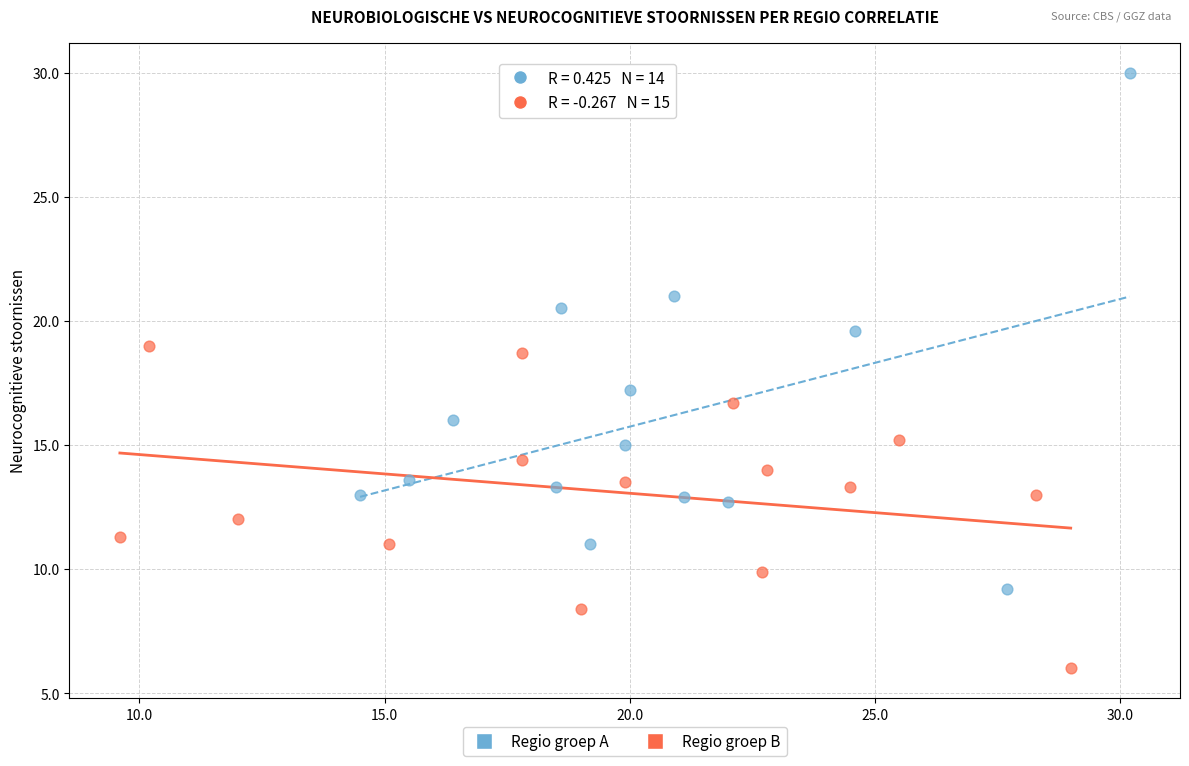

Which series reaches the maximum Y coordinate?

Regio groep A